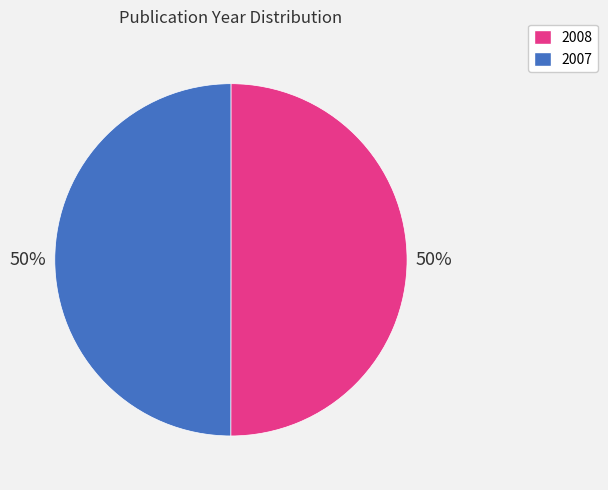

How many segments does this pie chart have?

2